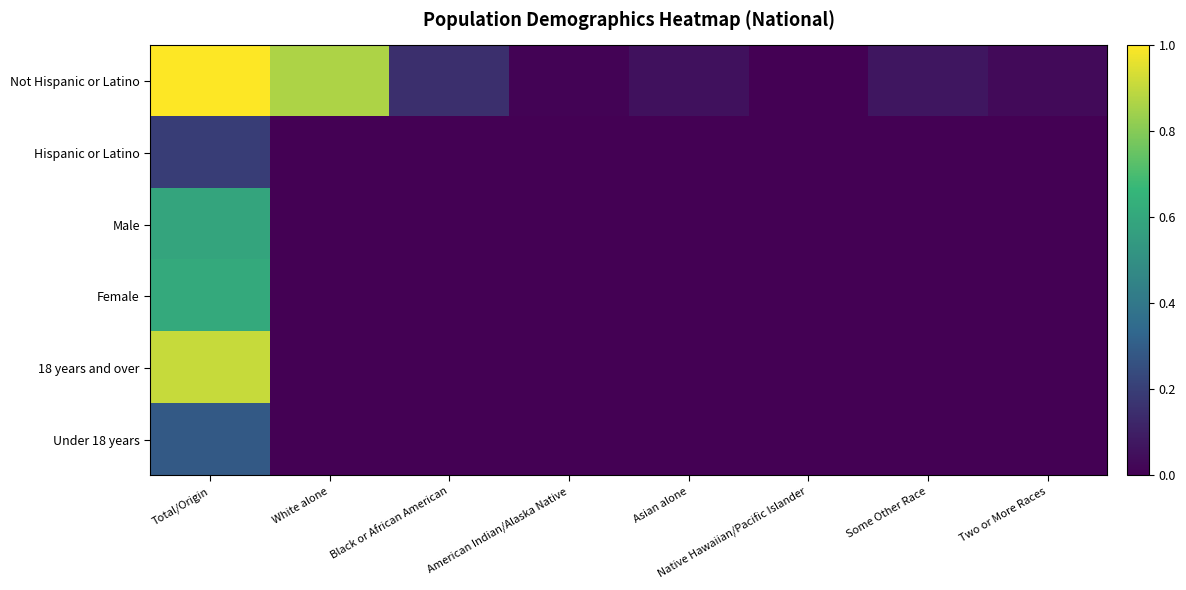

Rank the series at Some Other Race from highest to lowest value.

Not Hispanic or Latino, Hispanic or Latino, Male, Female, 18 years and over, Under 18 years